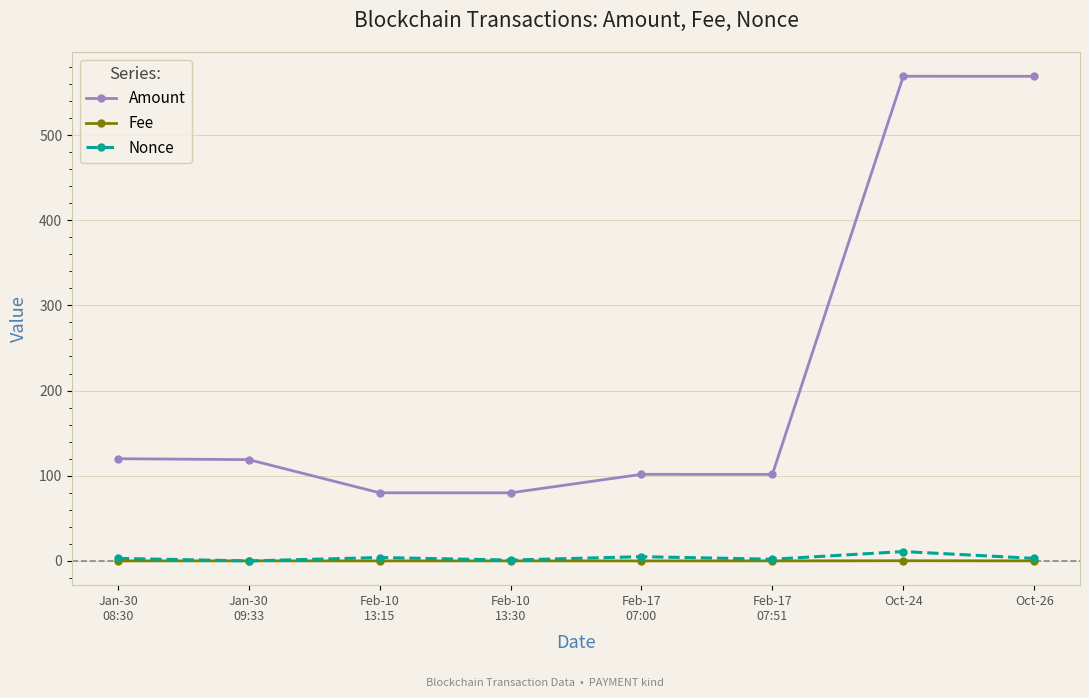

What is the difference between the maximum and minimum values in the Nonce series?

11.0